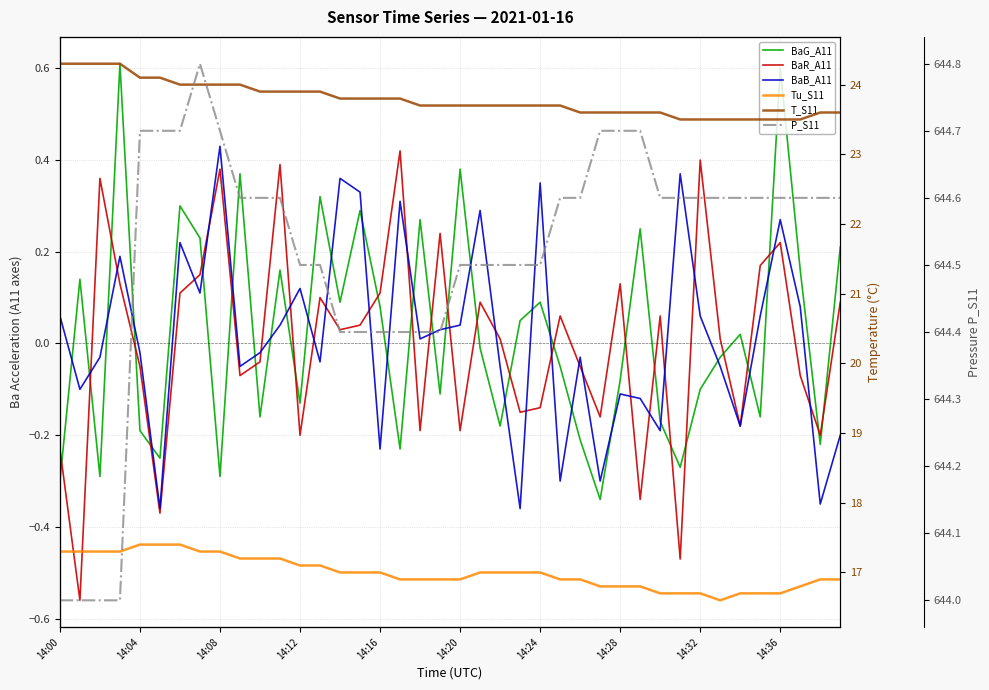

True or false: Tu_S11 and P_S11 cross at least once.

False